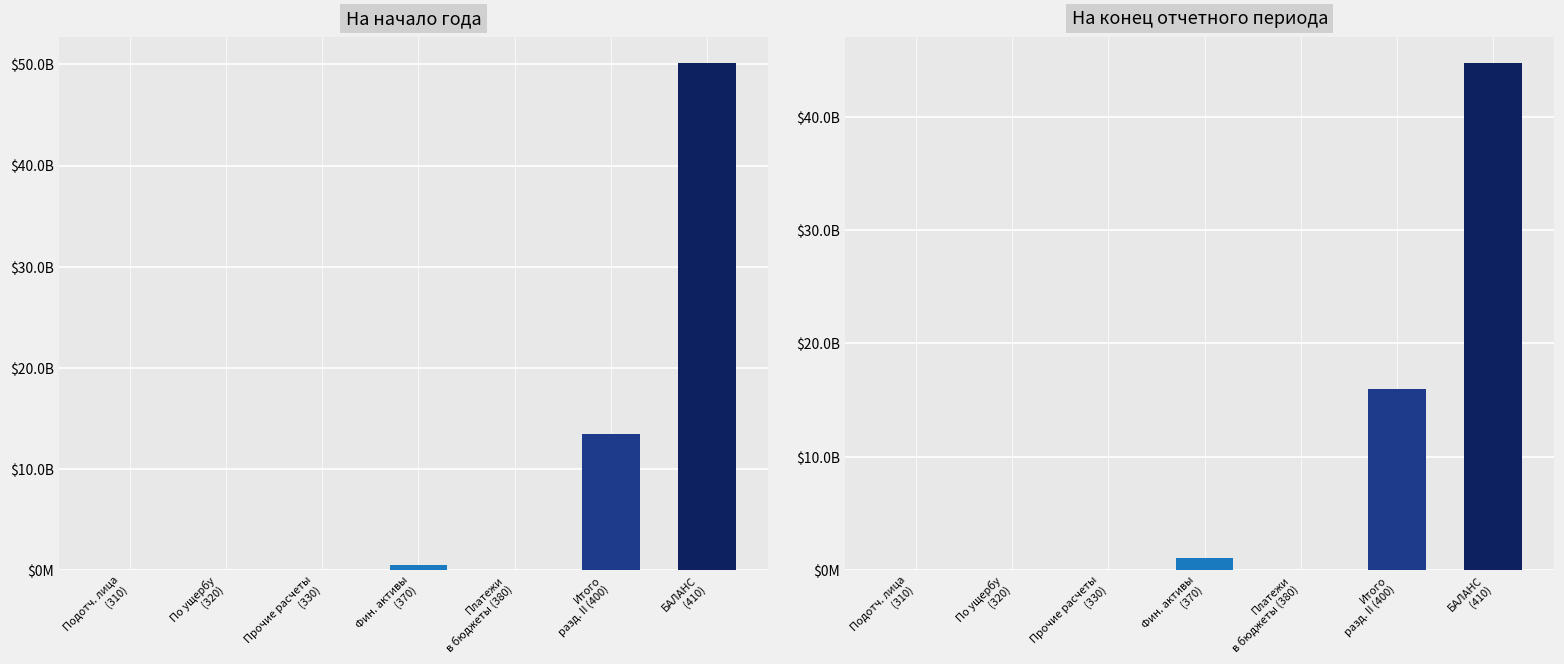

What is the value of the На начало года (Бюджетная деятельность) bar at the 6th from the left?

13481772534.6